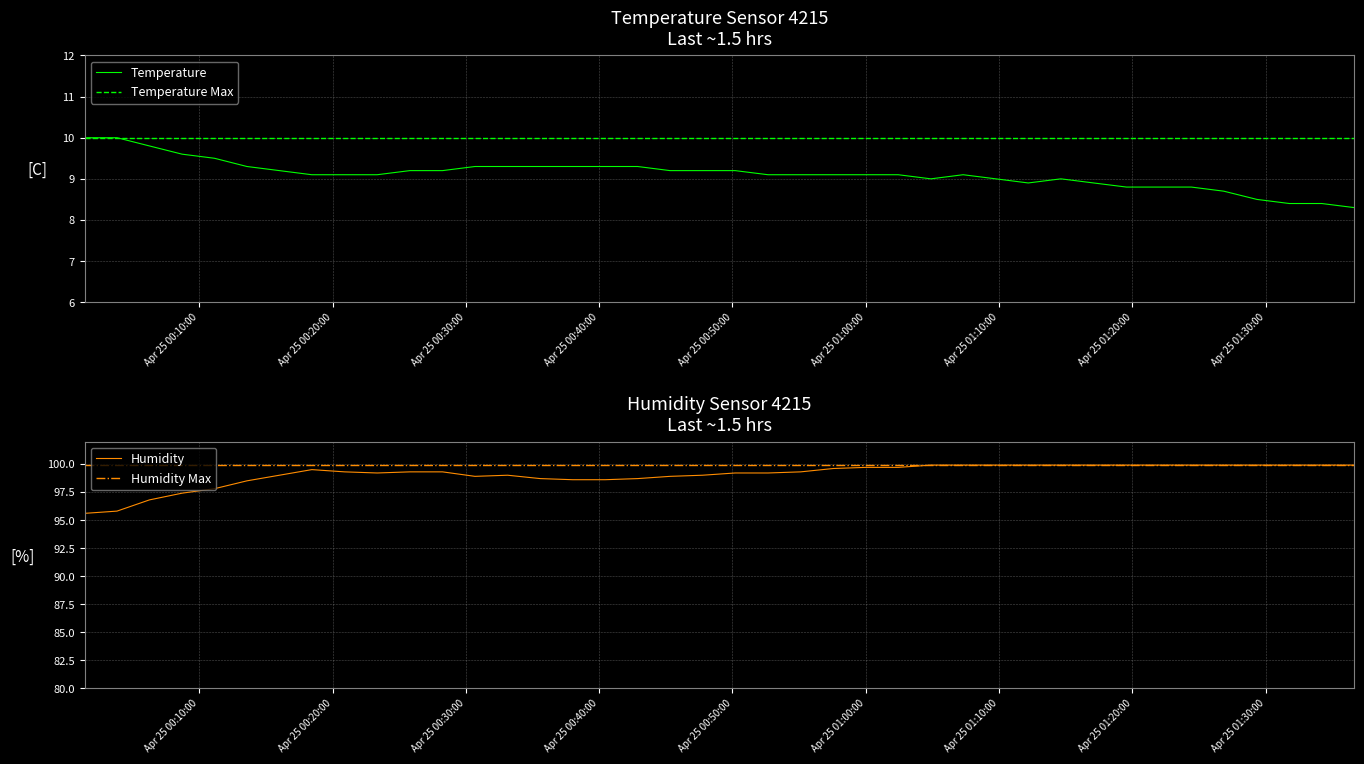

What is the minimum value for Temperature?

8.3